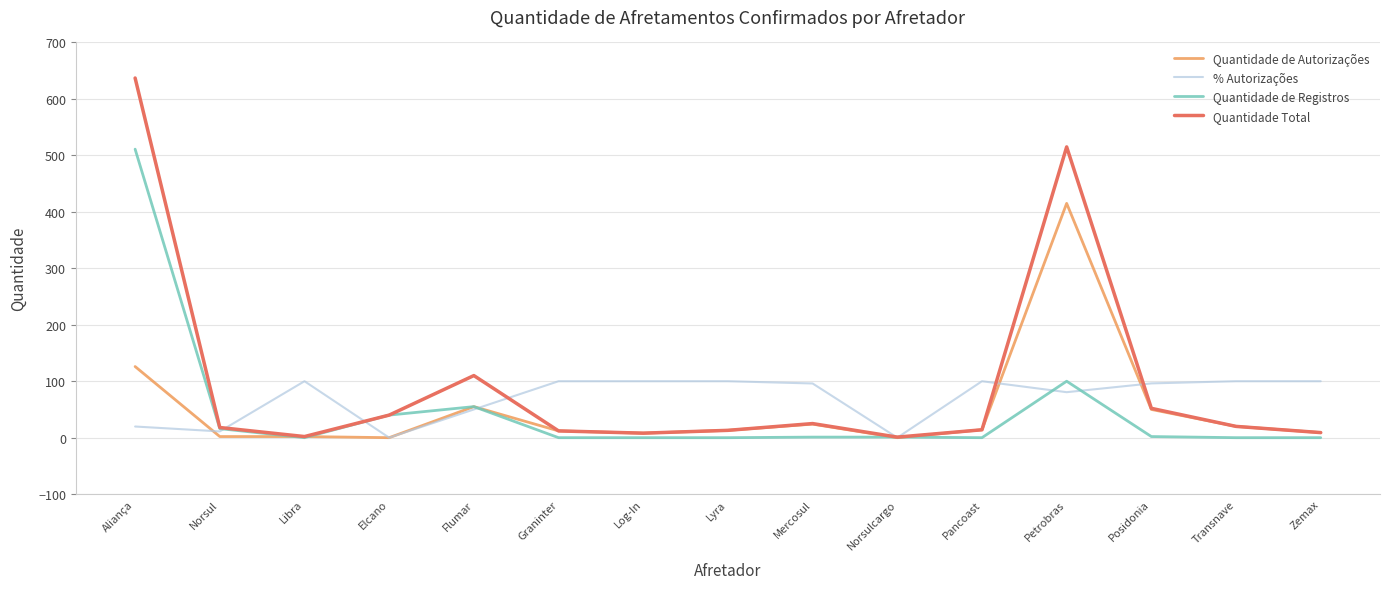

What is the maximum value shown in the chart?

637.0